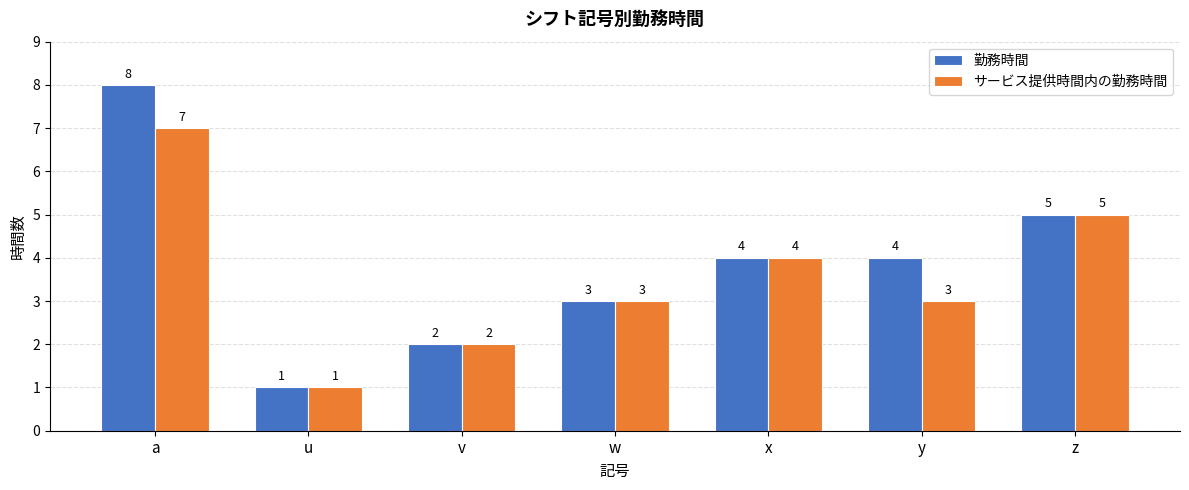

Which series has the largest range (max minus min)?

勤務時間